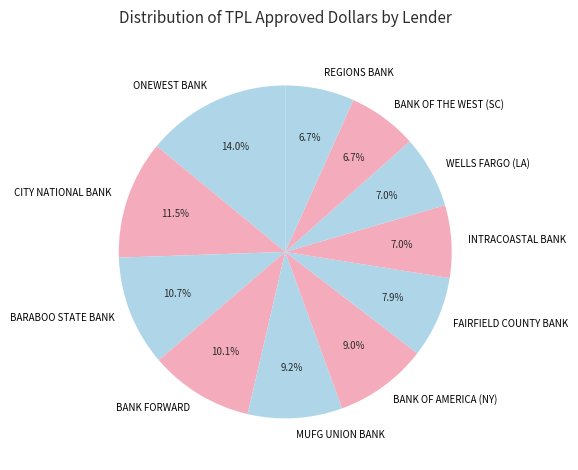

Does any single category account for the majority?

No